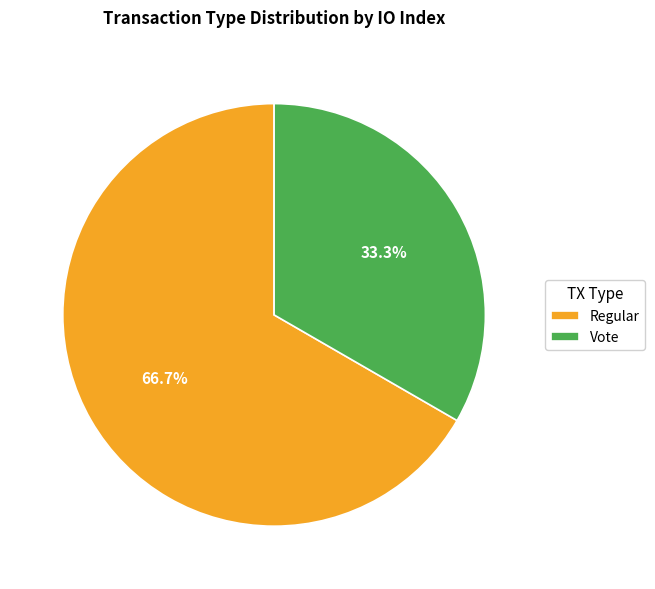

Which slice is the smallest?

Vote